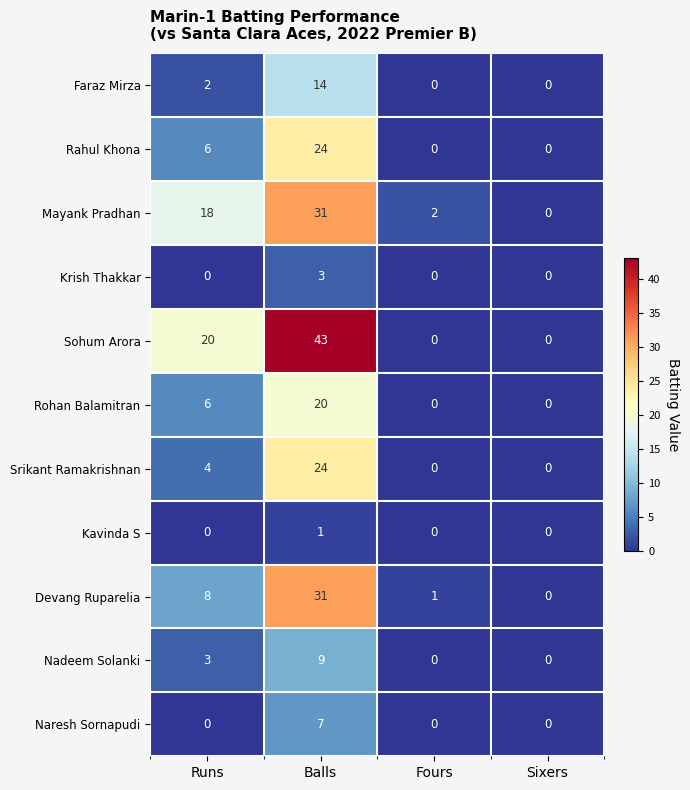

Where is Rohan Balamitran nearest to the value 10?

Runs